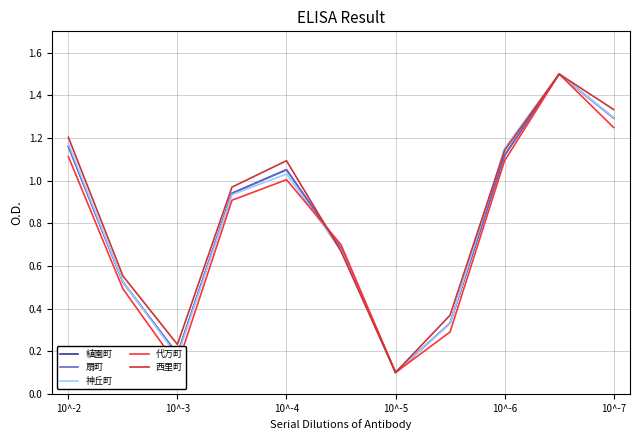

Reading left to right, transcribe all the data shown in this chart.

植園町: 1.2	0.5	0.2	0.9	1.1	0.7	0.1	0.3	1.1	1.5	1.3
扇町: 1.2	0.5	0.2	0.9	1.1	0.7	0.1	0.3	1.1	1.5	1.3
神丘町: 1.2	0.5	0.2	0.9	1.0	0.7	0.1	0.3	1.2	1.5	1.3
代万町: 1.1	0.5	0.1	0.9	1.0	0.7	0.1	0.3	1.1	1.5	1.2
西里町: 1.2	0.6	0.2	1.0	1.1	0.7	0.1	0.4	1.1	1.5	1.3